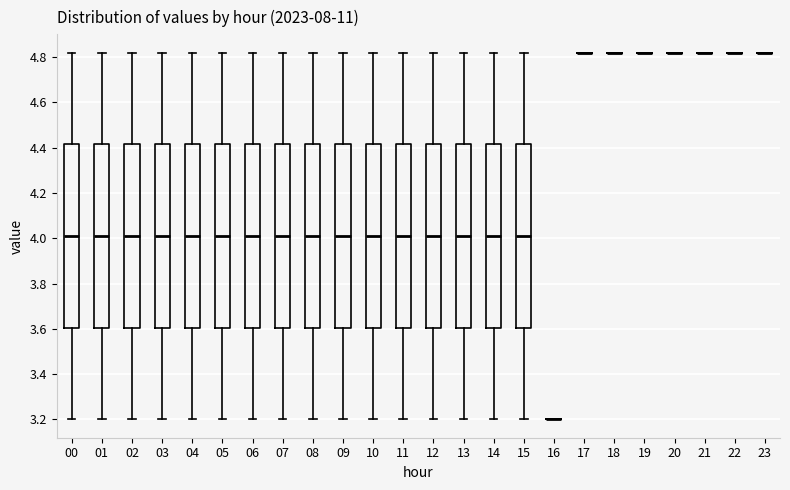

Where does the upper whisker of the box at x = 12 end on the y-axis? The values are not printed on the chart, so give them approximately, as read against the axis.

4.82